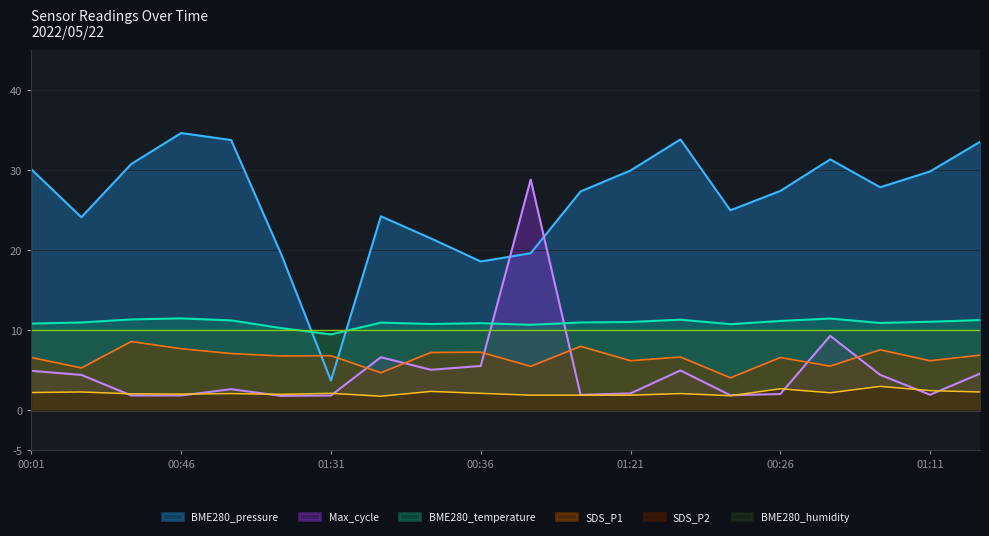

Rank the series by their maximum value, from highest to lowest.

BME280_pressure, Max_cycle, BME280_temperature, BME280_humidity, SDS_P1, SDS_P2